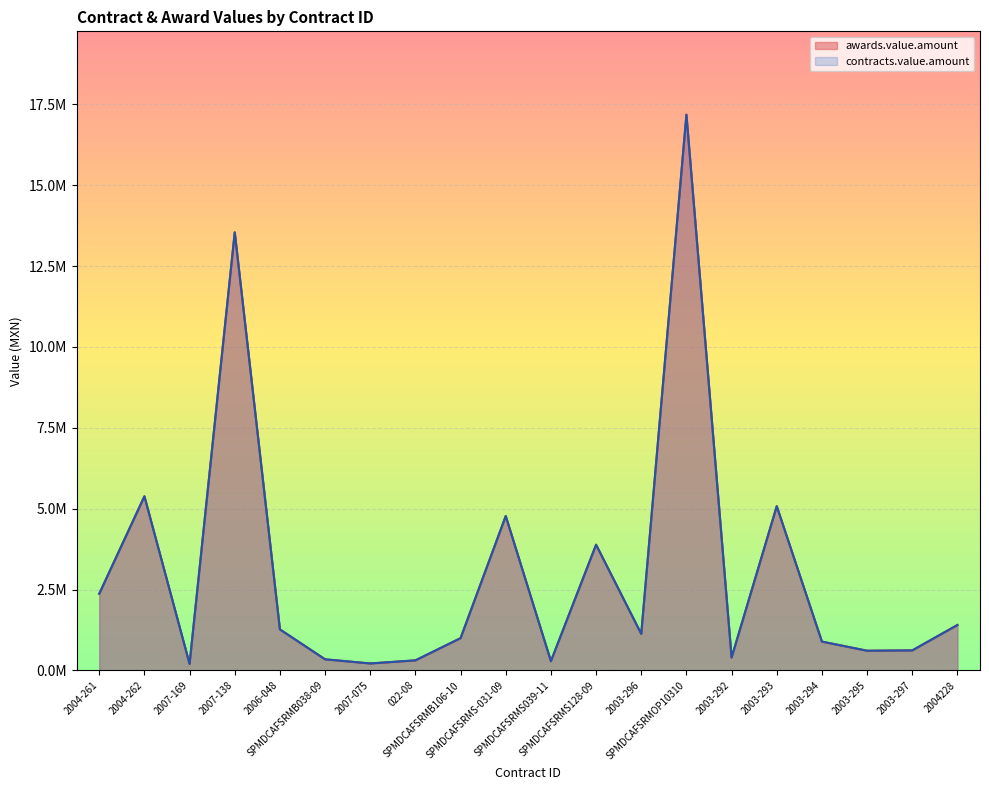

What is the value of the awards.value.amount point at the 3rd from the left?

202300.0